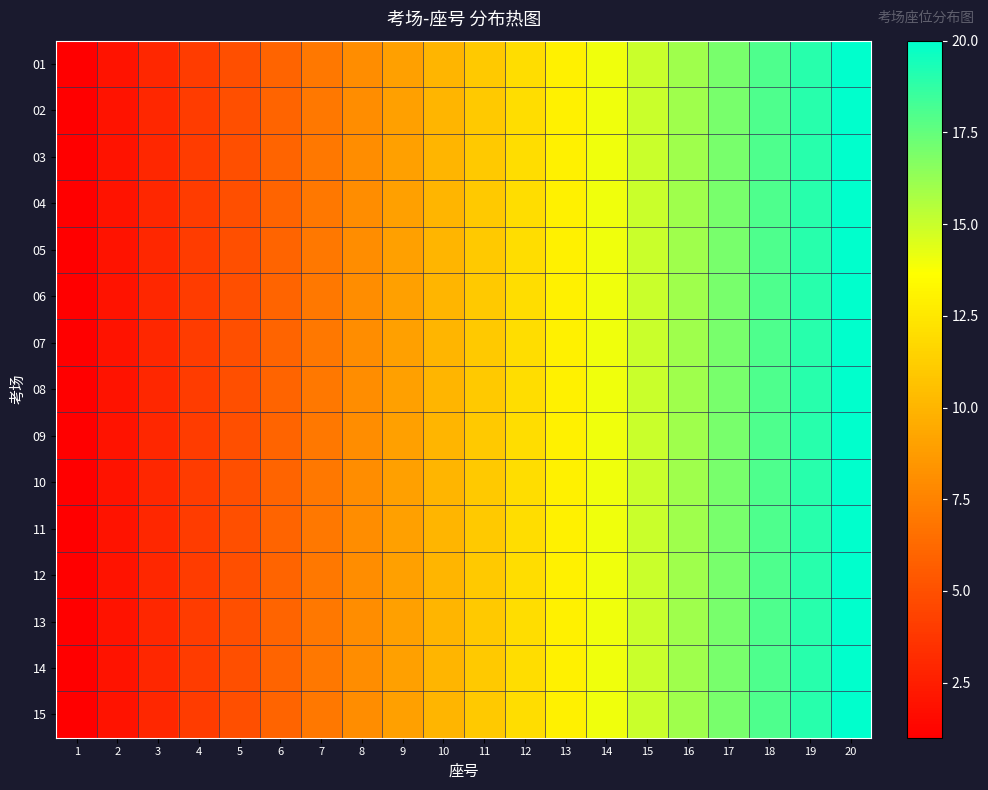

Which has a higher value, 13 or 3?

13